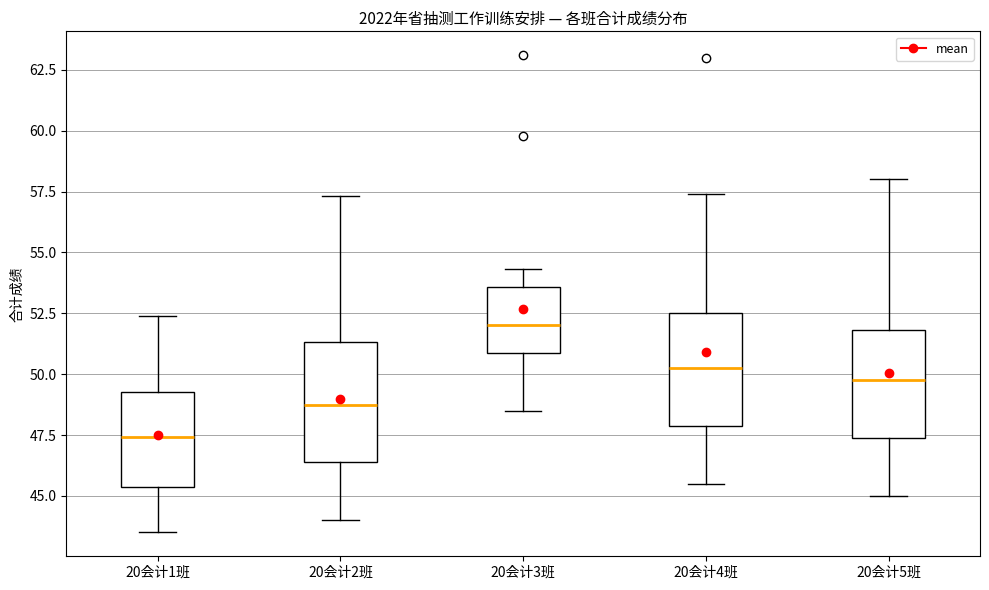

Where is the lower edge of the box for 20会计5班 on the y-axis? The values are not printed on the chart, so give them approximately, as read against the axis.

47.5